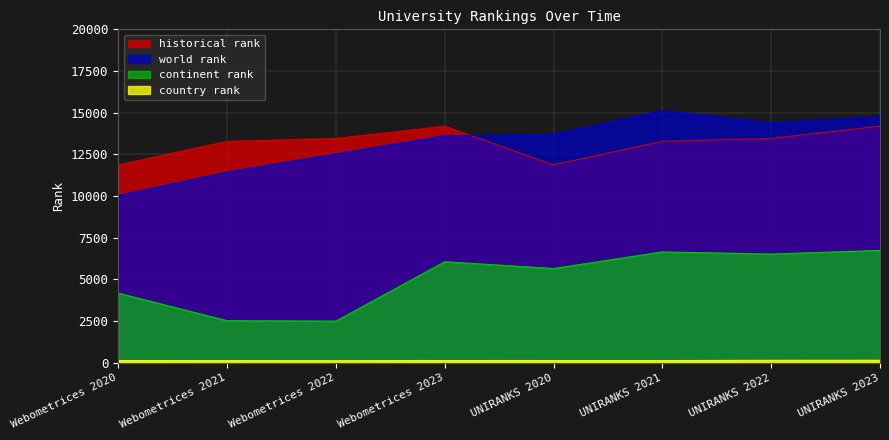

Rank the series by their maximum value, from highest to lowest.

world rank, historical rank, continent rank, country rank